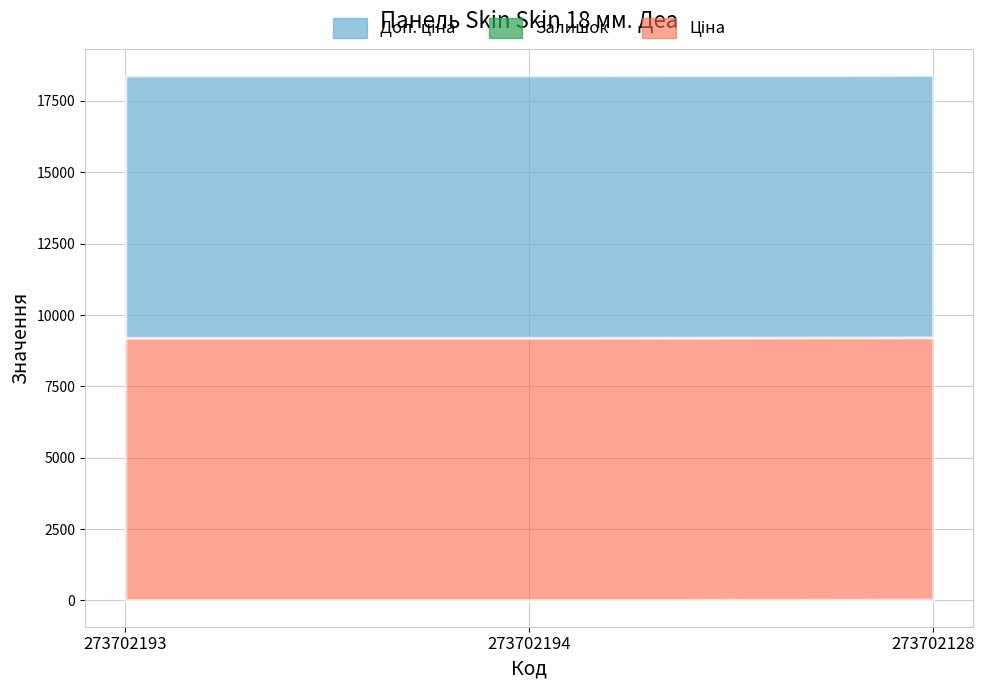

Is it true that Доп. ціна equals 9185.9 at 273702194?

True